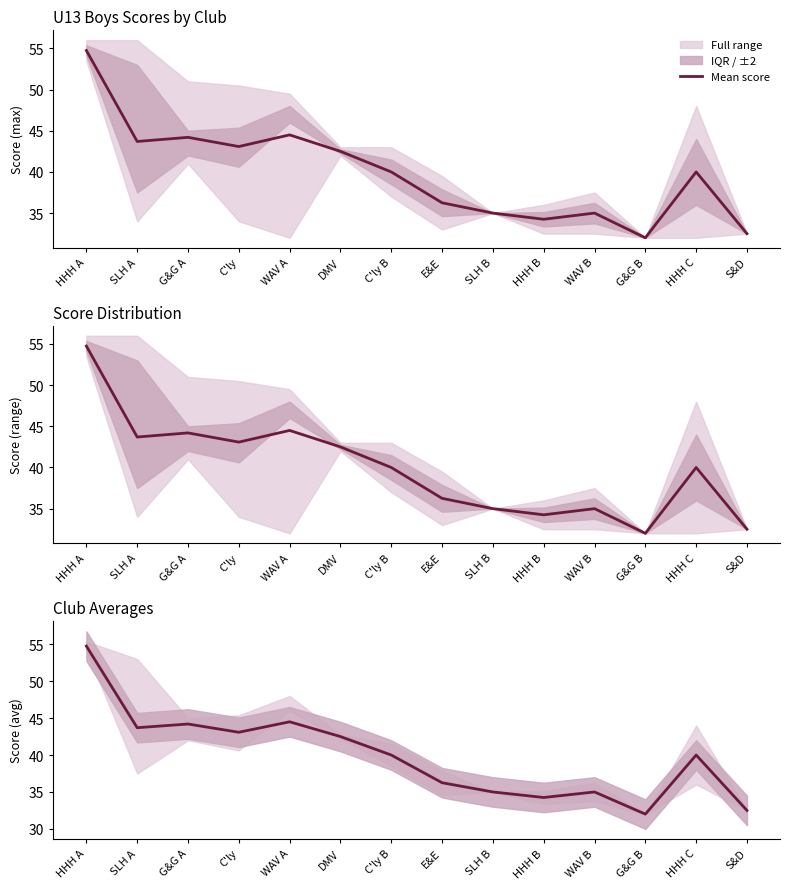

What is the label of the 1st point from the right?

S&D